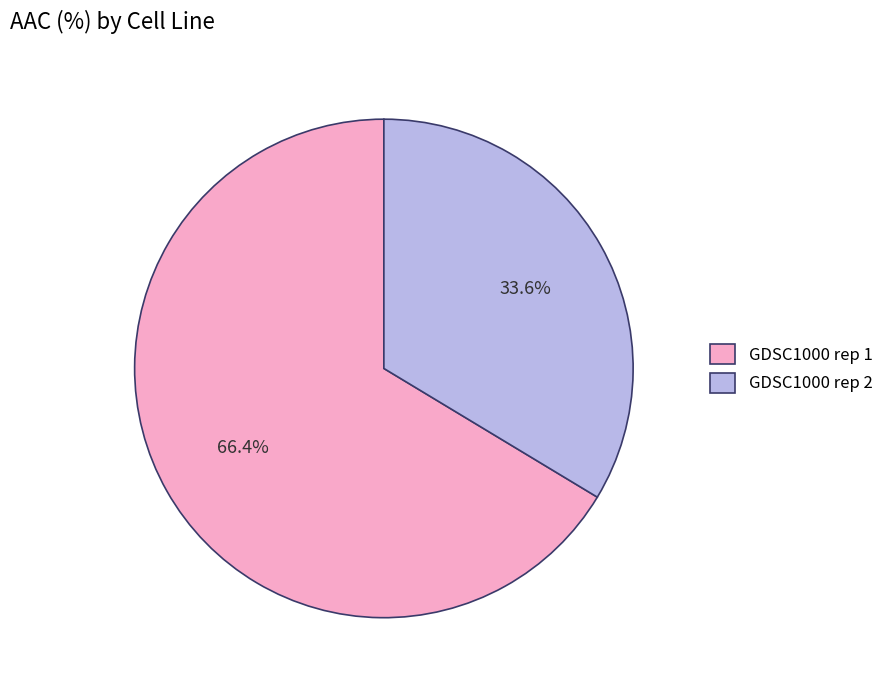

How many segments does this pie chart have?

2